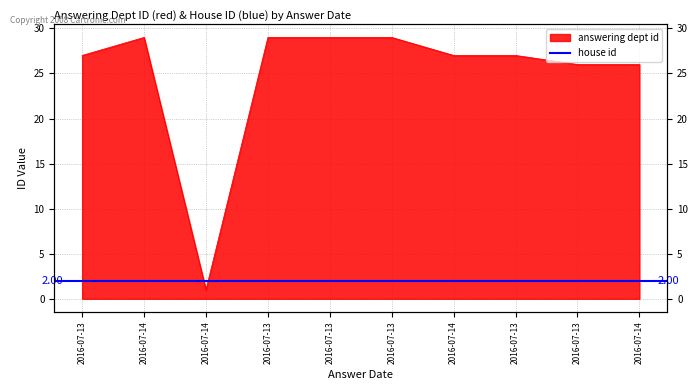

Which label corresponds to the smallest value in the chart?

2016-07-14